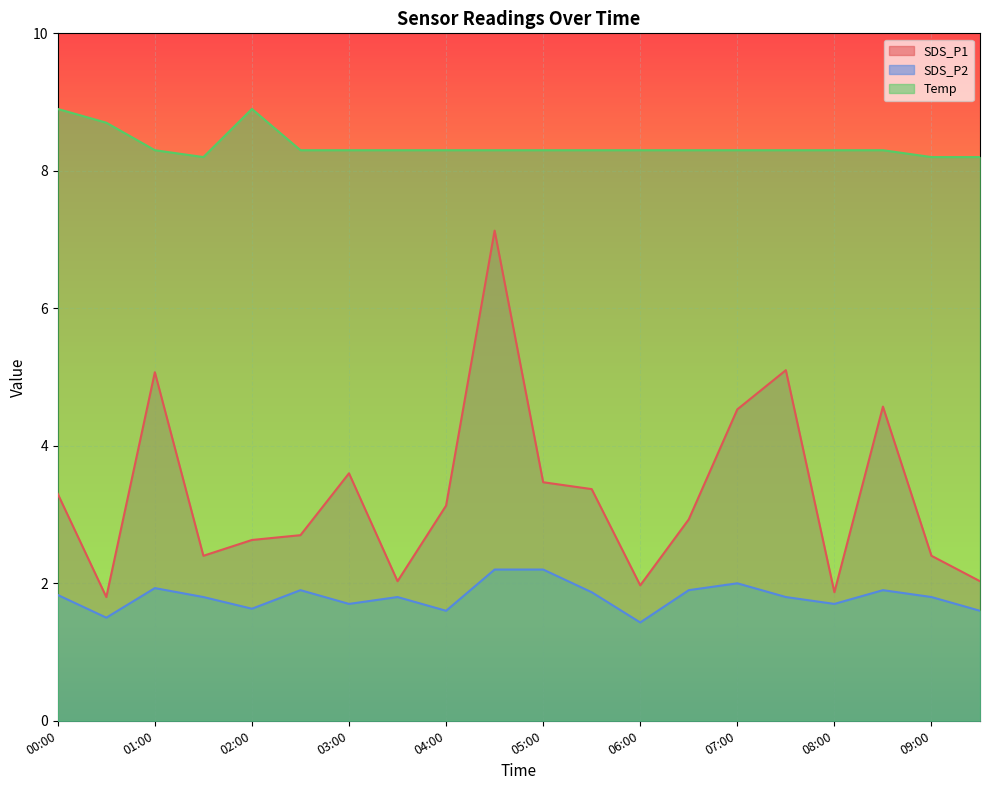

What is the label of the 19th point from the right?

00:30